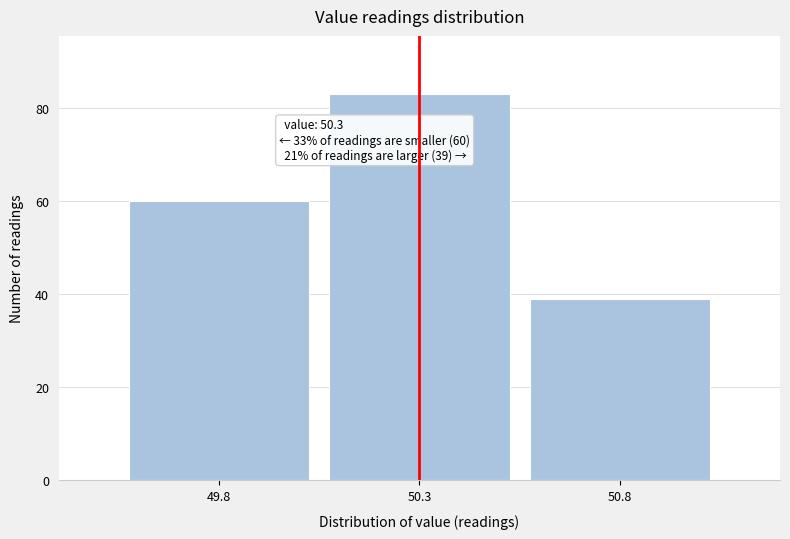

Reading left to right, list all the values displayed in this chart.

49.8=60	50.3=83	50.8=39